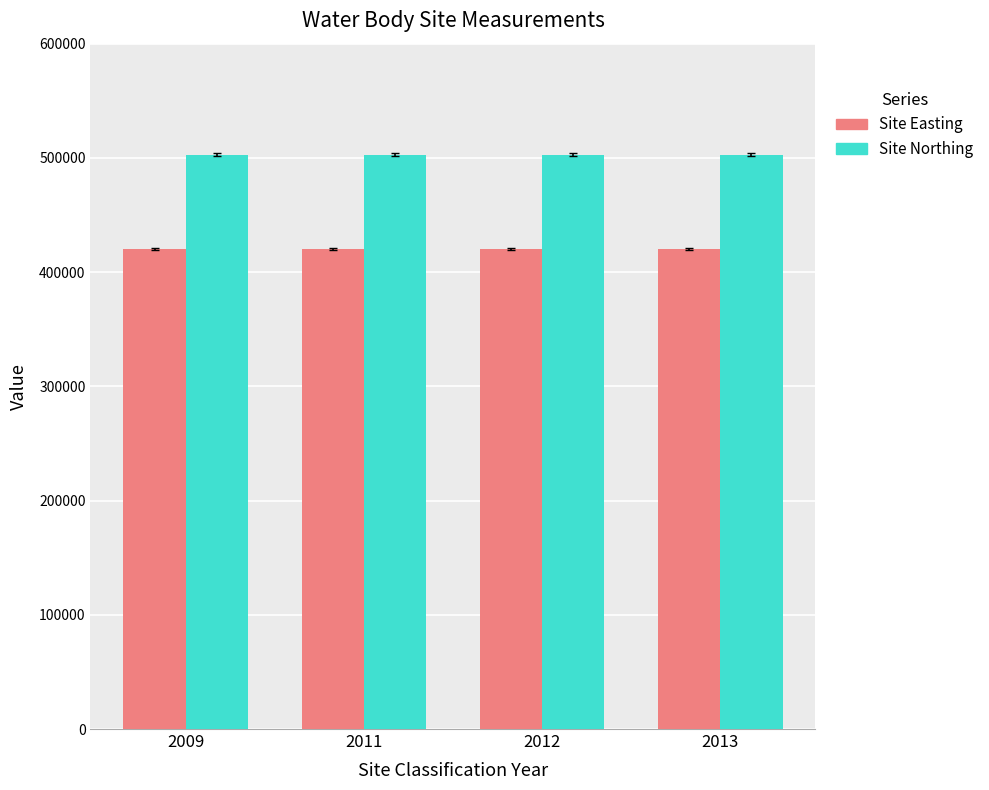

What is the lowest value of the Site Easting series?

420419